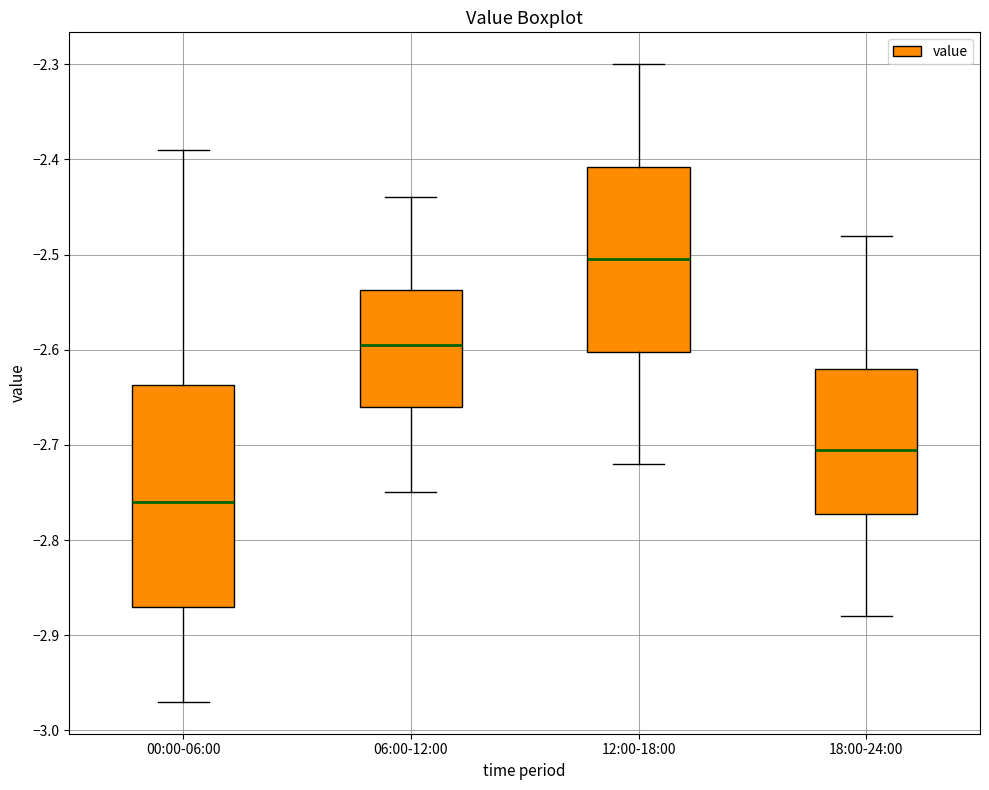

Reading left to right, transcribe this box plot: for each box, give where its median line is, the range the box spans, and where its two whiskers end, as read against the y-axis. The values are not printed on the chart, so give them approximately, as read against the axis.

00:00-06:00: median -2.76, box -2.87 to -2.64, whiskers -2.97 to -2.39
06:00-12:00: median -2.59, box -2.66 to -2.54, whiskers -2.75 to -2.44
12:00-18:00: median -2.50, box -2.60 to -2.41, whiskers -2.72 to -2.30
18:00-24:00: median -2.70, box -2.77 to -2.62, whiskers -2.88 to -2.48